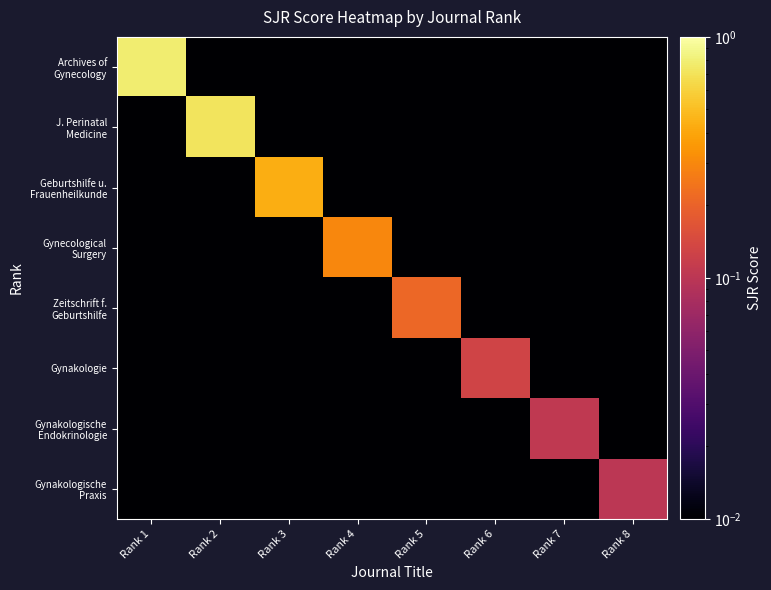

Which category has the lowest value across all series?

Rank 2